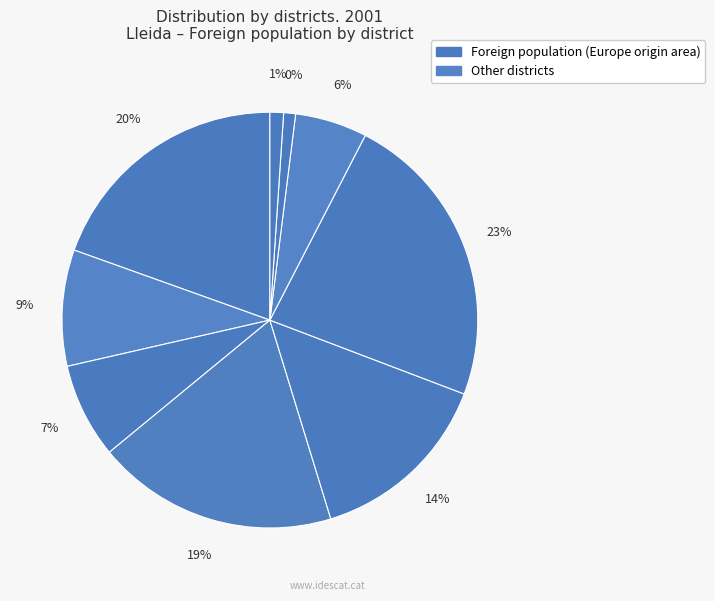

To the nearest percent, what is the average slice percentage?

11%